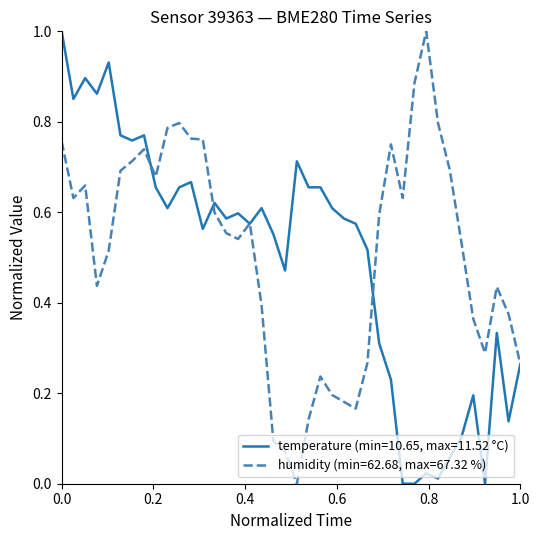

Rank the series by their average value, from highest to lowest.

humidity (min=62.68, max=67.32 %), temperature (min=10.65, max=11.52 °C)